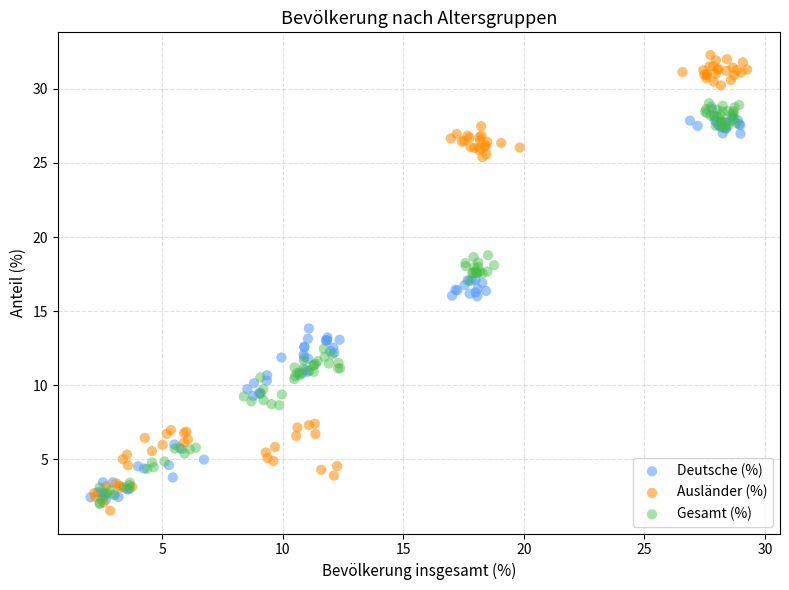

Which series has the widest spread of Y values?

Ausländer (%)